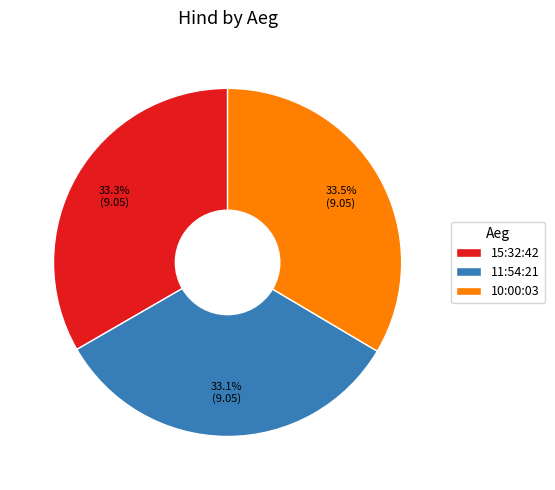

True or false: 15:32:42 accounts for 33% of the total.

True